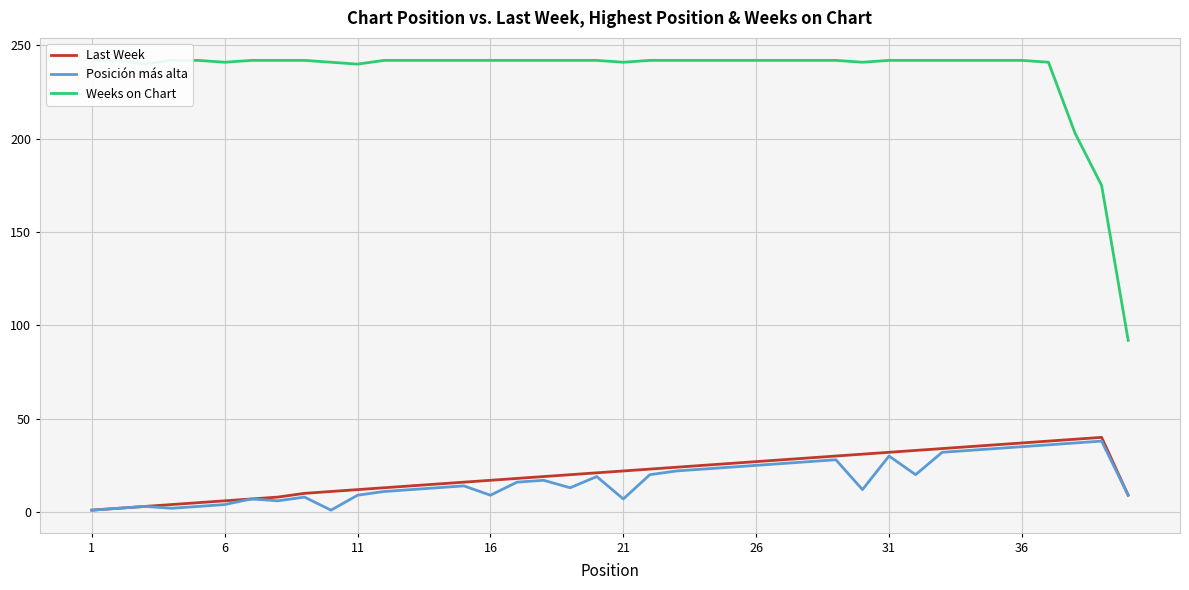

True or false: Weeks on Chart and Last Week intersect in this chart.

False